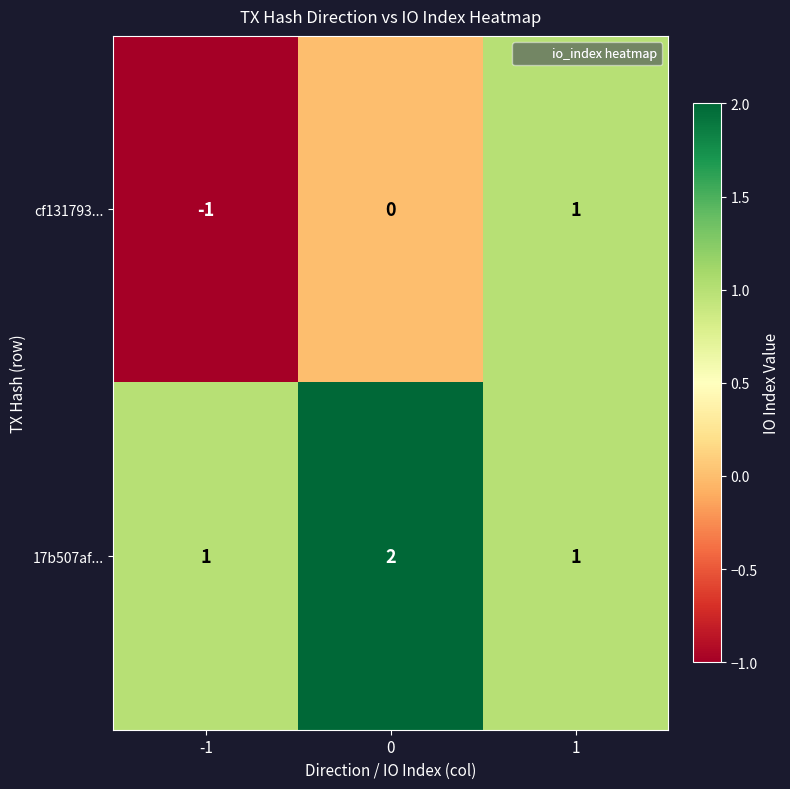

Reading left to right, what are all the values shown in this chart?

cf131793...: -1	0	1
17b507af...: 1	2	1